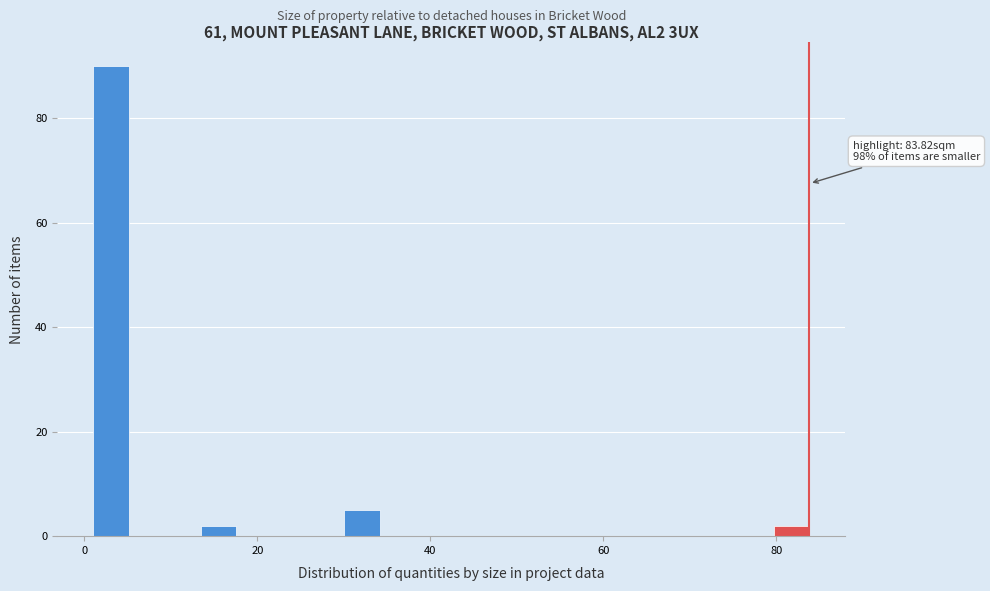

Read against the x-axis, roughly where is the centre of the tallest bar?

4